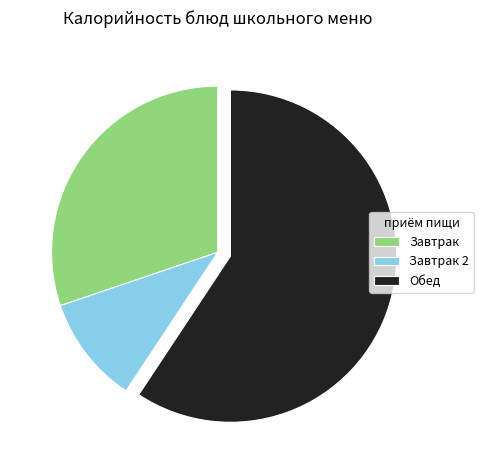

Which slice is the smallest?

Завтрак 2